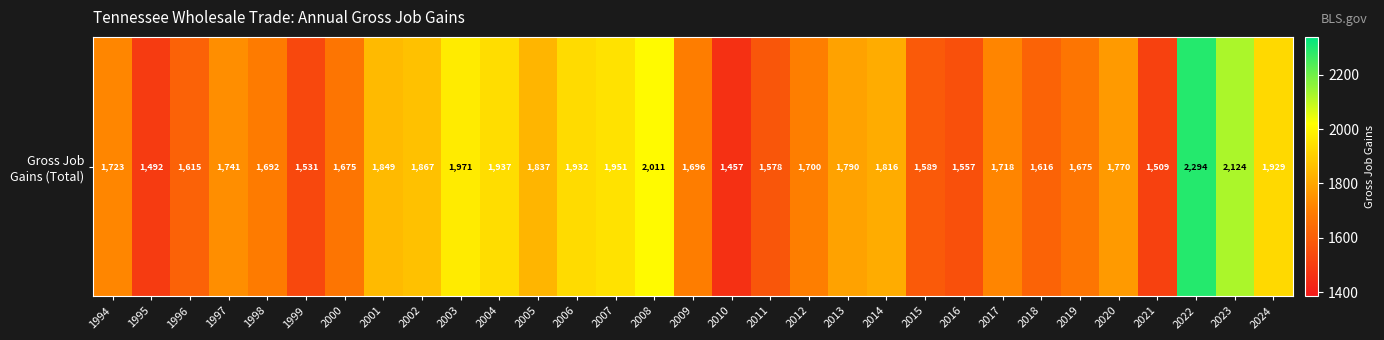

Rank the categories by value from highest to lowest.

2022, 2023, 2008, 2003, 2007, 2004, 2006, 2024, 2002, 2001, 2005, 2014, 2013, 2020, 1997, 1994, 2017, 2012, 2009, 1998, 2000, 2019, 2018, 1996, 2015, 2011, 2016, 1999, 2021, 1995, 2010